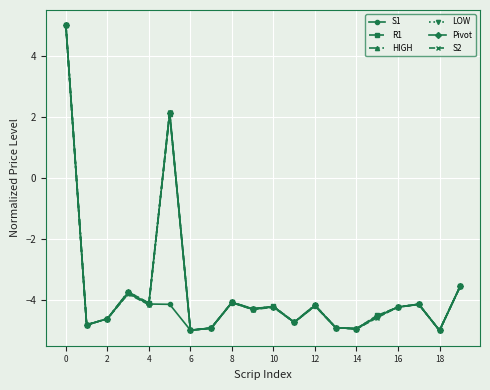

What is the maximum value for HIGH?

5.0